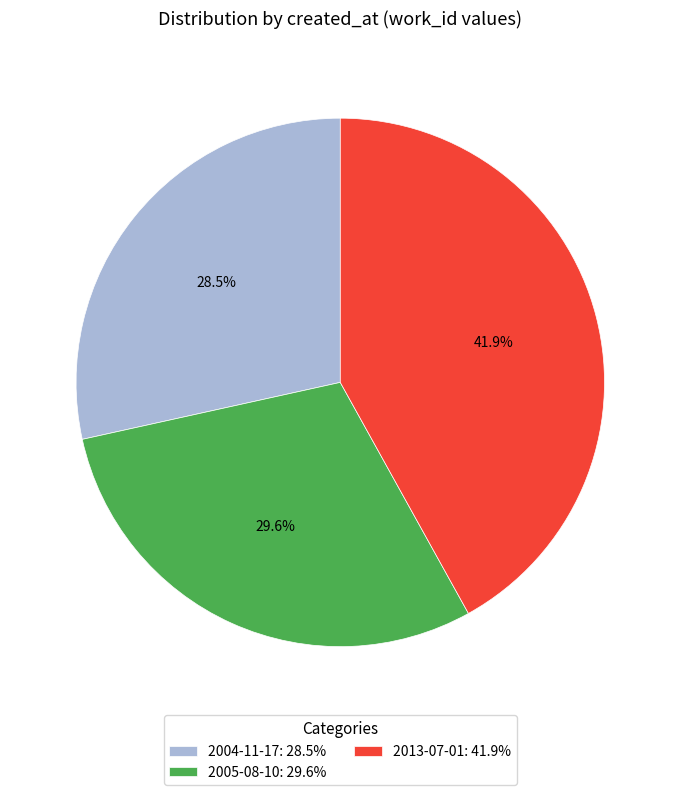

To the nearest percent, what is the combined percentage of 2013-07-01 and 2005-08-10?

72%